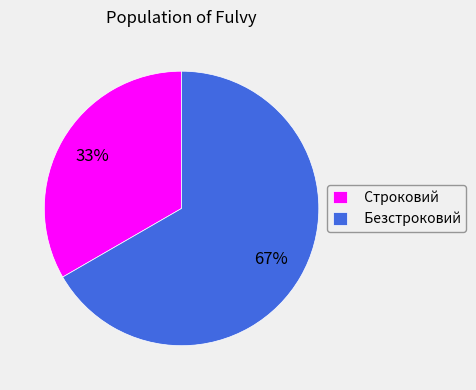

Which category has the smallest portion of the pie?

Строковий